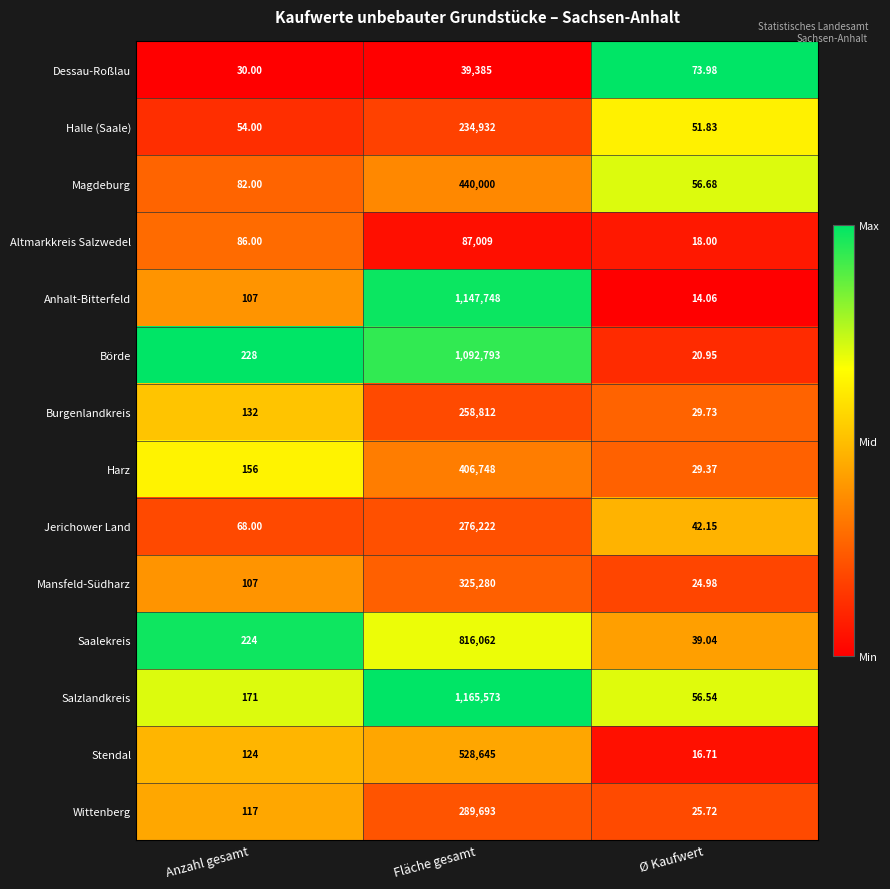

What is the spread (max minus min) of values at Anzahl gesamt?

198.0